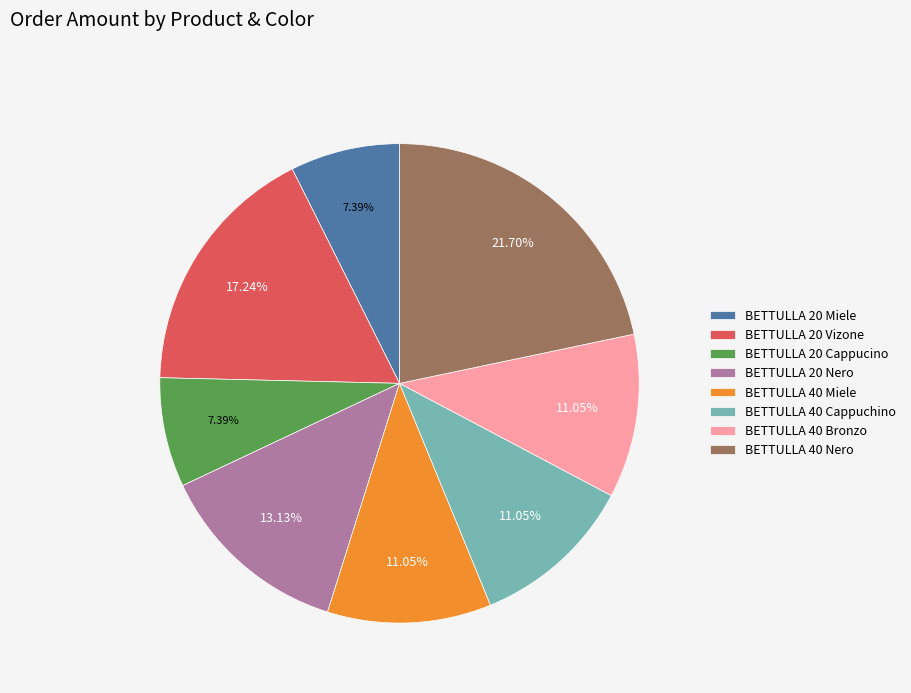

Do BETTULLA 20 Nero and BETTULLA 40 Nero together represent more than half of the pie?

No